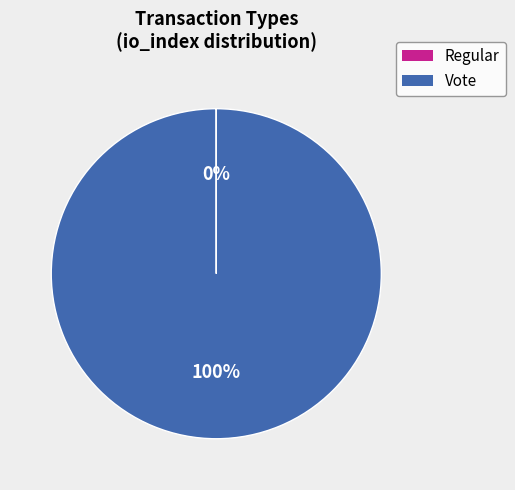

To the nearest percent, what is the difference between the largest and smallest slice percentages?

100%